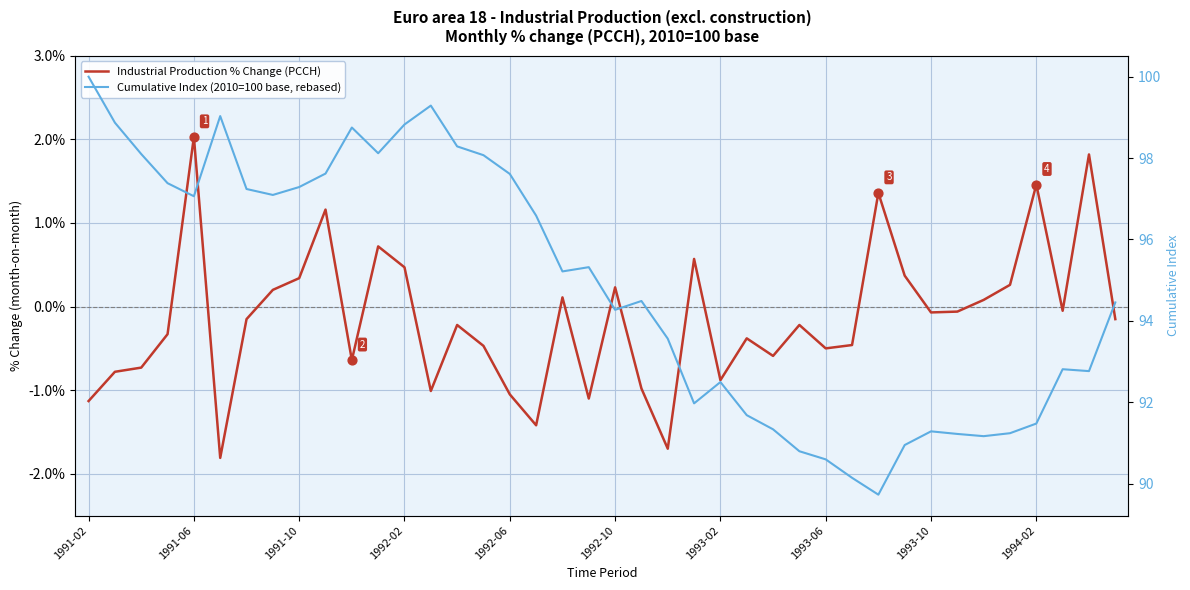

Which series has the largest Y range (max minus min)?

Cumulative Index (2010=100 base, rebased)